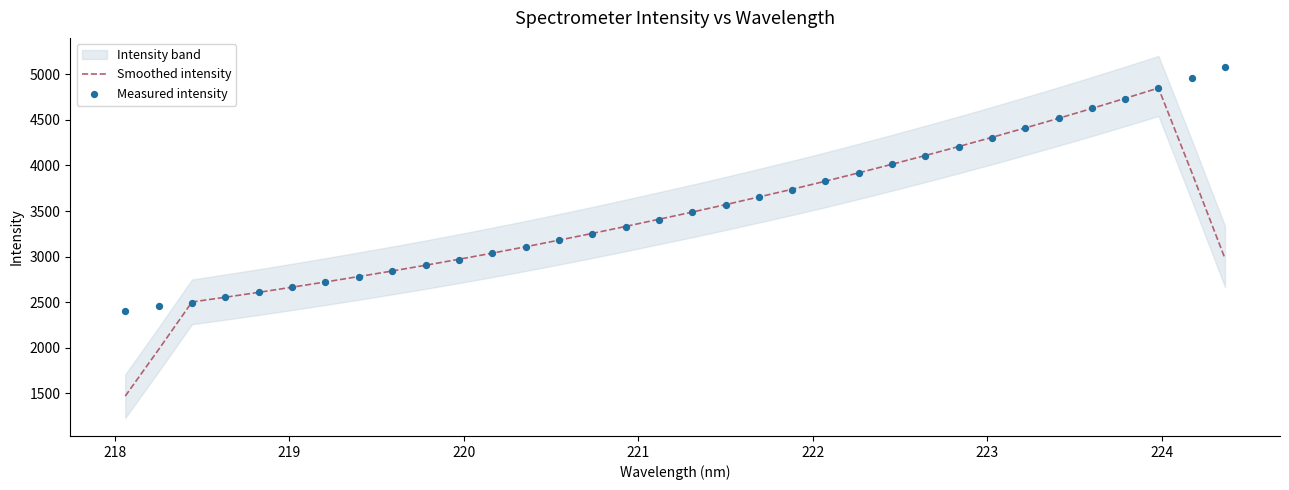

Which series has the largest Y range (max minus min)?

Smoothed intensity